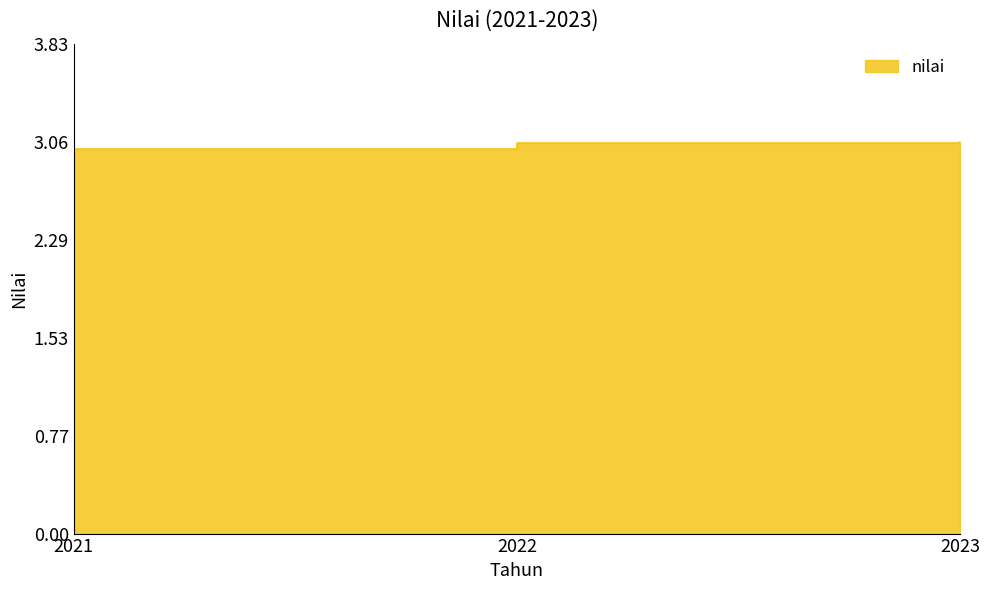

At which category does the chart reach its minimum across all series?

2021